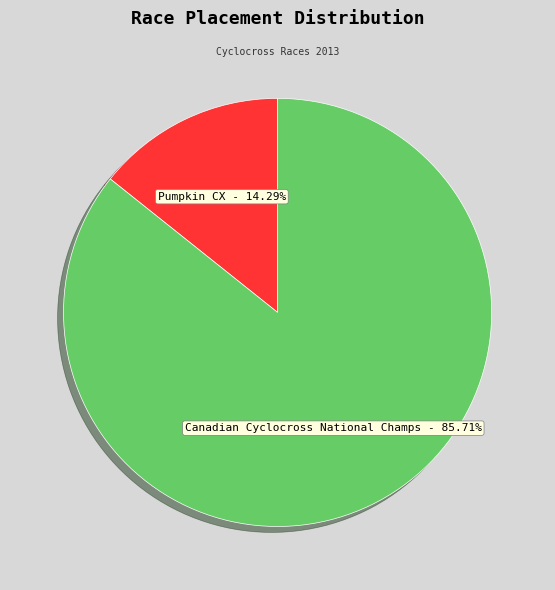

Does any single category account for the majority?

Yes